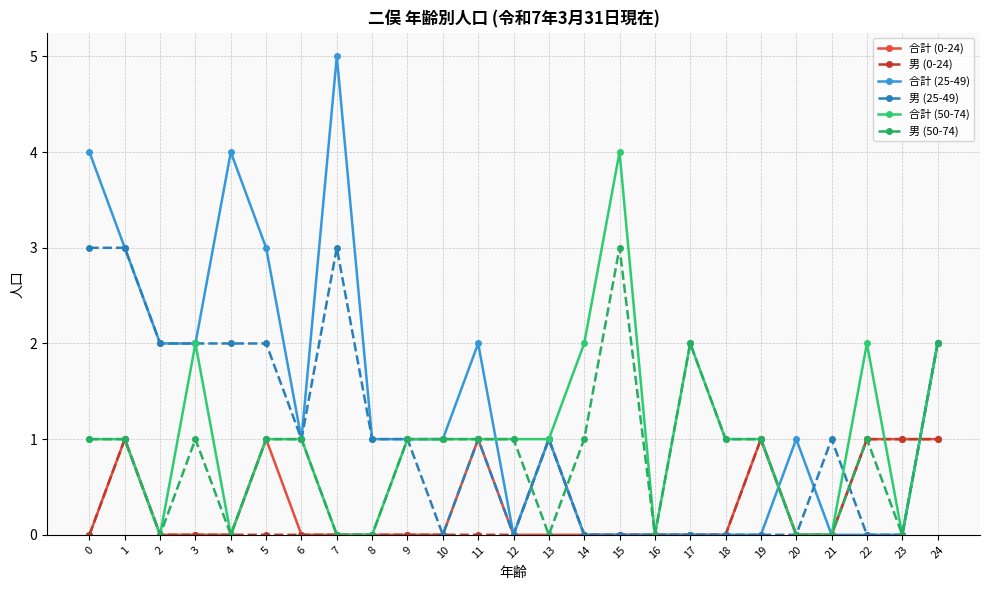

Which series has the largest total across all categories?

合計 (25-49)